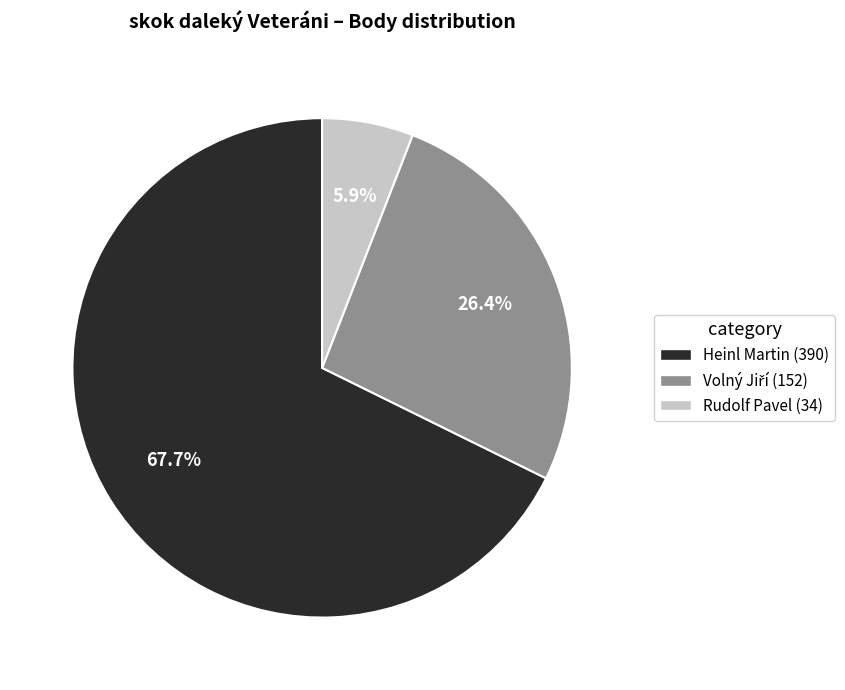

Is it true that Heinl Martin is 68% of the pie?

True